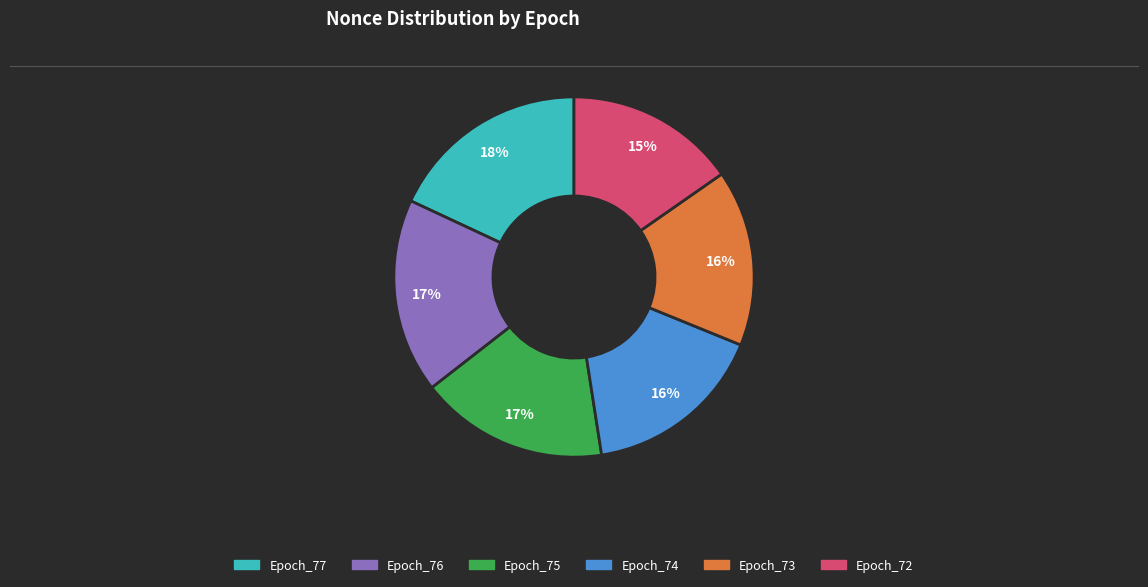

Is the sum of Epoch_76 and Epoch_73 greater than half?

No